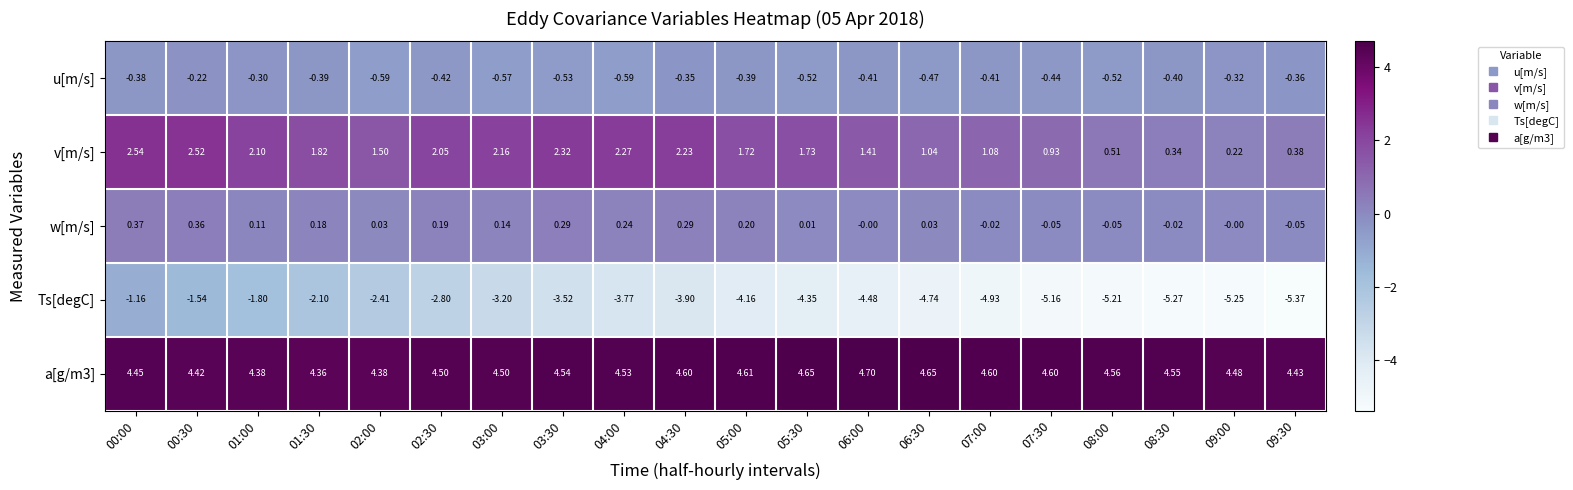

What is the spread (max minus min) of values at 07:00?

9.5